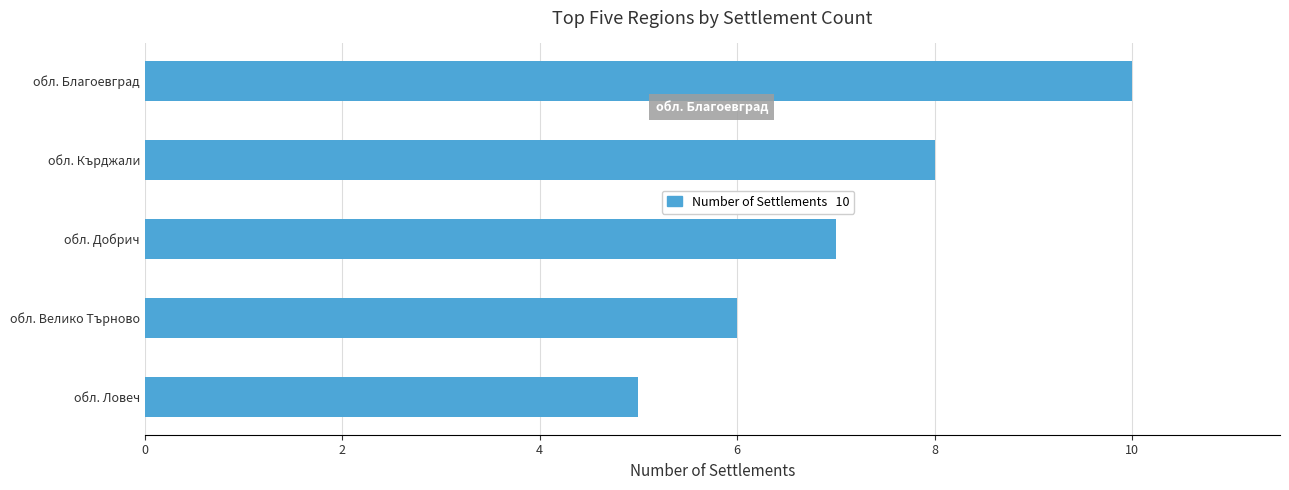

What is the average value?

7